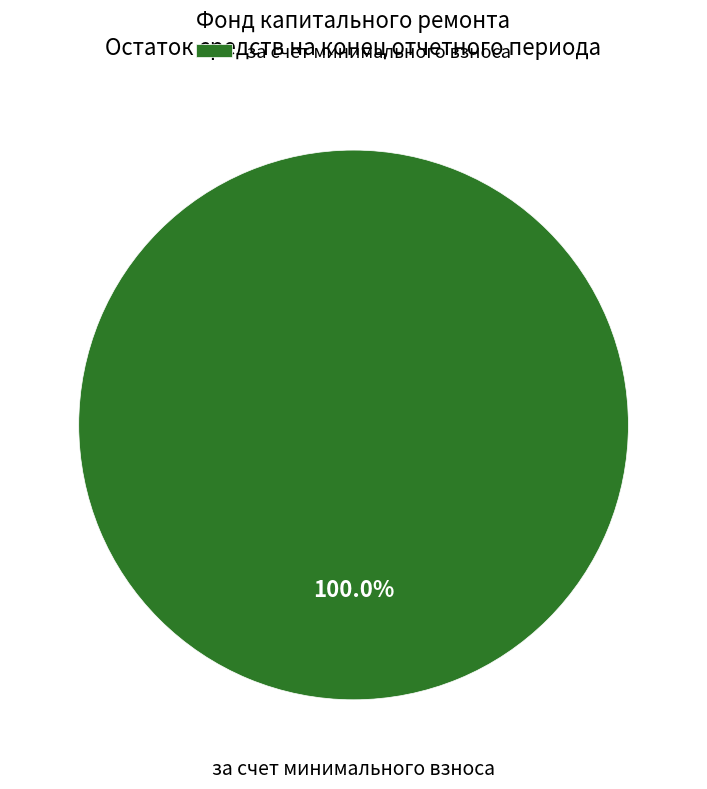

Does any single category account for the majority?

Yes